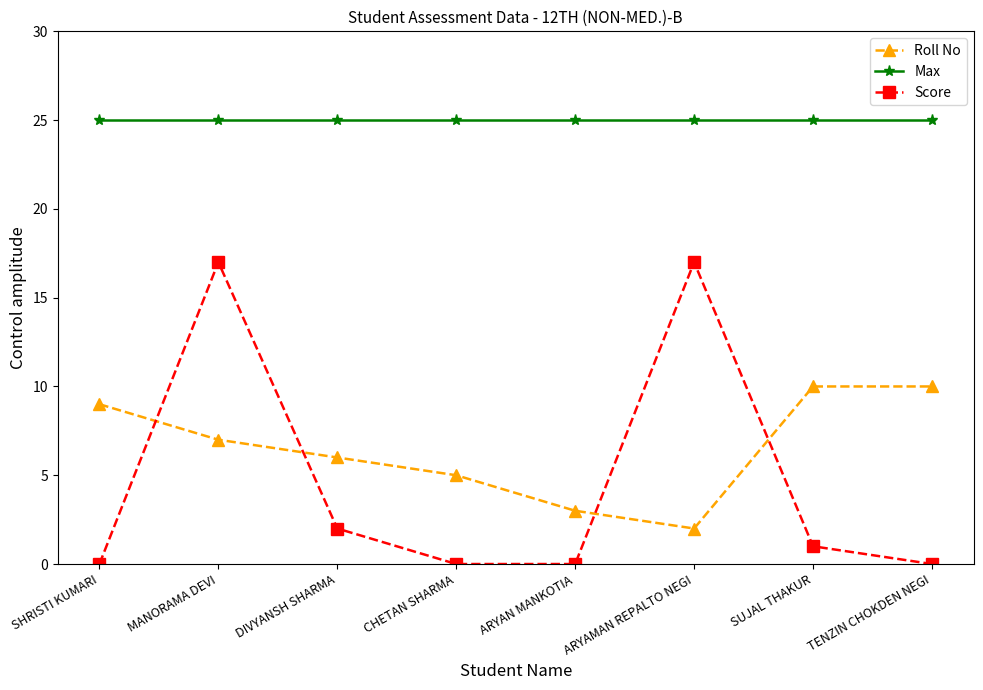

Between ARYAN MANKOTIA and TENZIN CHOKDEN NEGI, which series saw the biggest shift?

Roll No